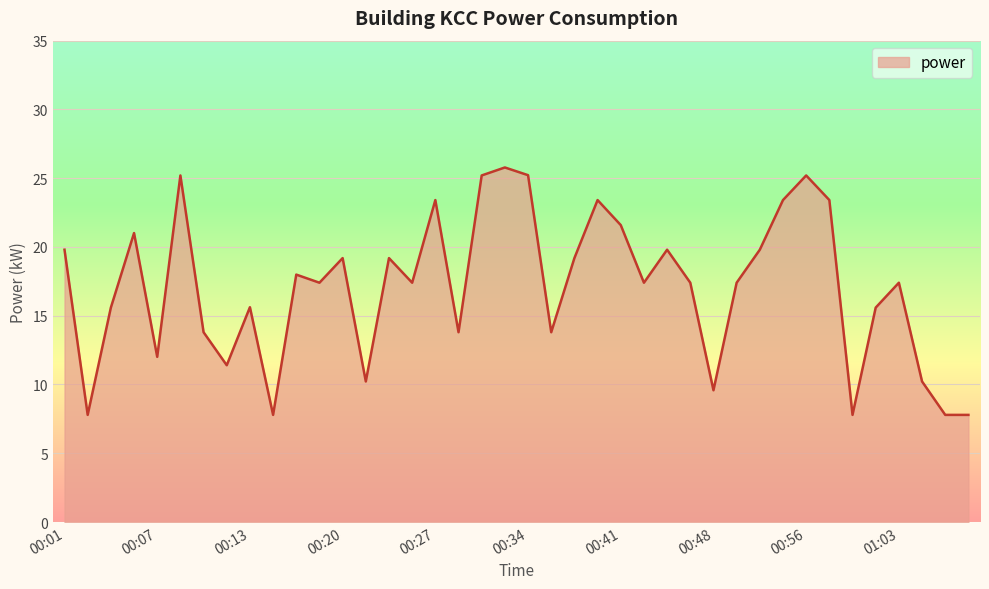

How many lines are shown in the chart?

1